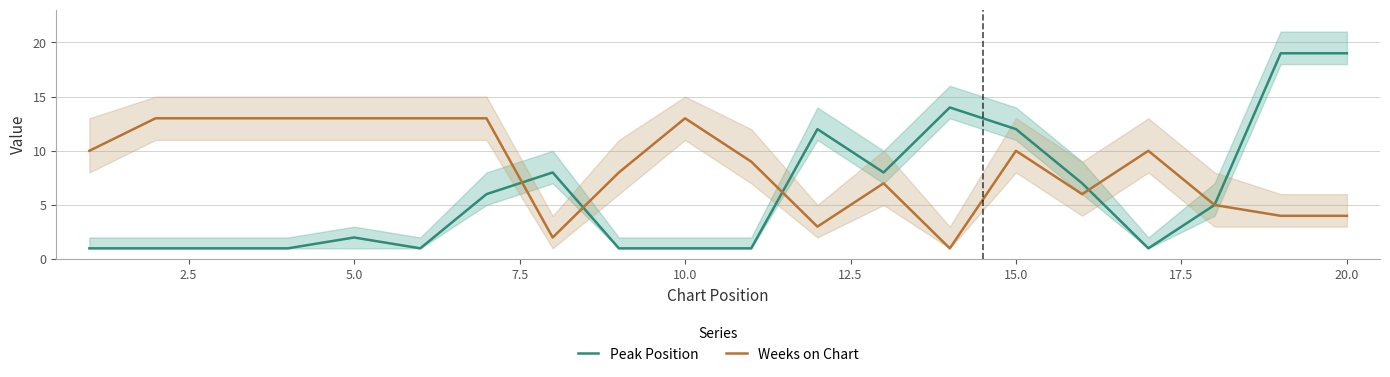

The value of Weeks on Chart at 15.0 is 7. True or false?

False